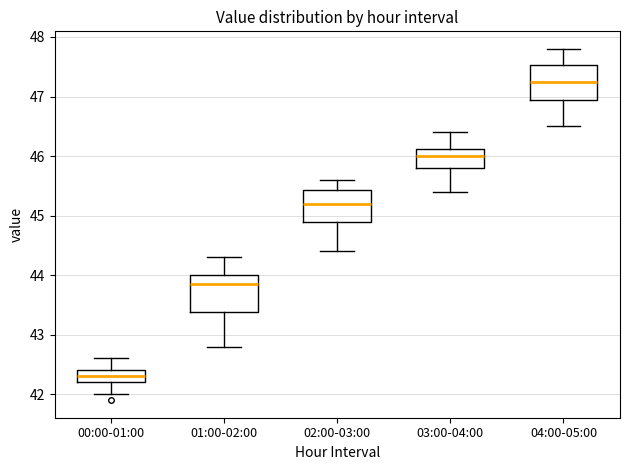

Reading left to right, read every box against the y-axis: the position of its median line, the range the box covers, and the ends of its whiskers. The values are not printed on the chart, so give them approximately, as read against the axis.

00:00-01:00: median 42.3, box 42.2 to 42.4, whiskers 42.0 to 42.6
01:00-02:00: median 43.9, box 43.4 to 44.0, whiskers 42.8 to 44.3
02:00-03:00: median 45.2, box 44.9 to 45.4, whiskers 44.4 to 45.6
03:00-04:00: median 46.0, box 45.8 to 46.1, whiskers 45.4 to 46.4
04:00-05:00: median 47.3, box 47.0 to 47.5, whiskers 46.5 to 47.8